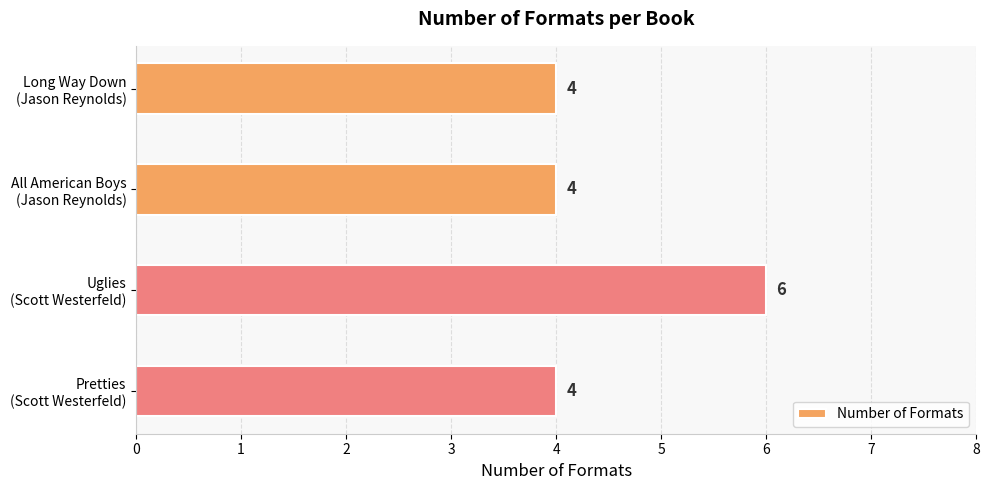

What is the value of the 4th bar from the top?

4